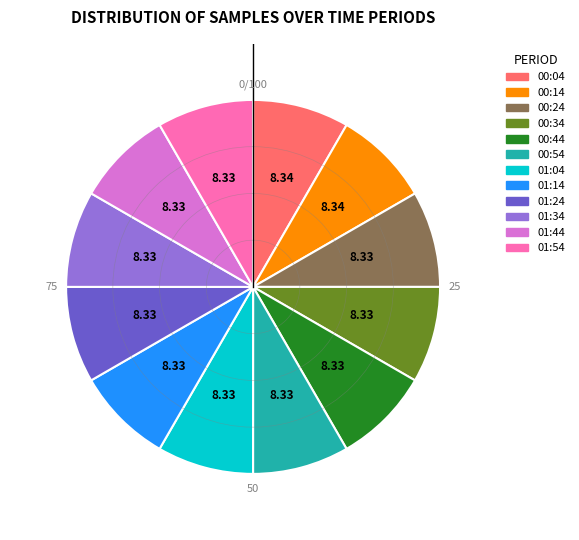

Approximately how many times larger is the value at 01:34 compared to 00:24?

1.0